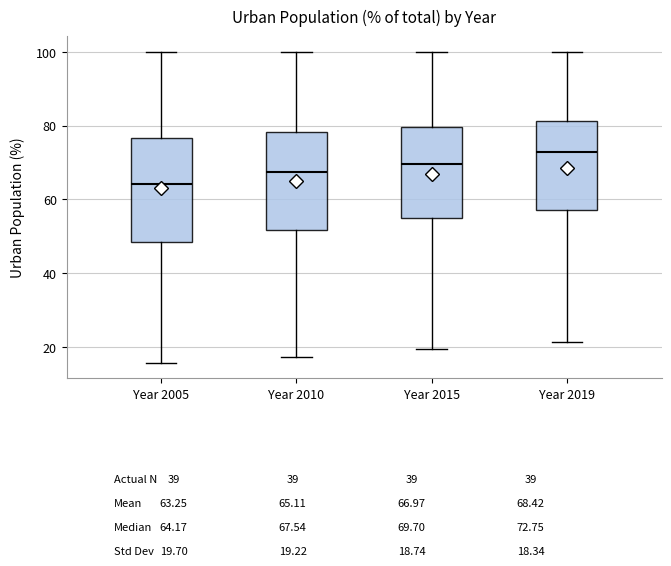

Where is the upper edge of the box for Year 2005 on the y-axis? The values are not printed on the chart, so give them approximately, as read against the axis.

76